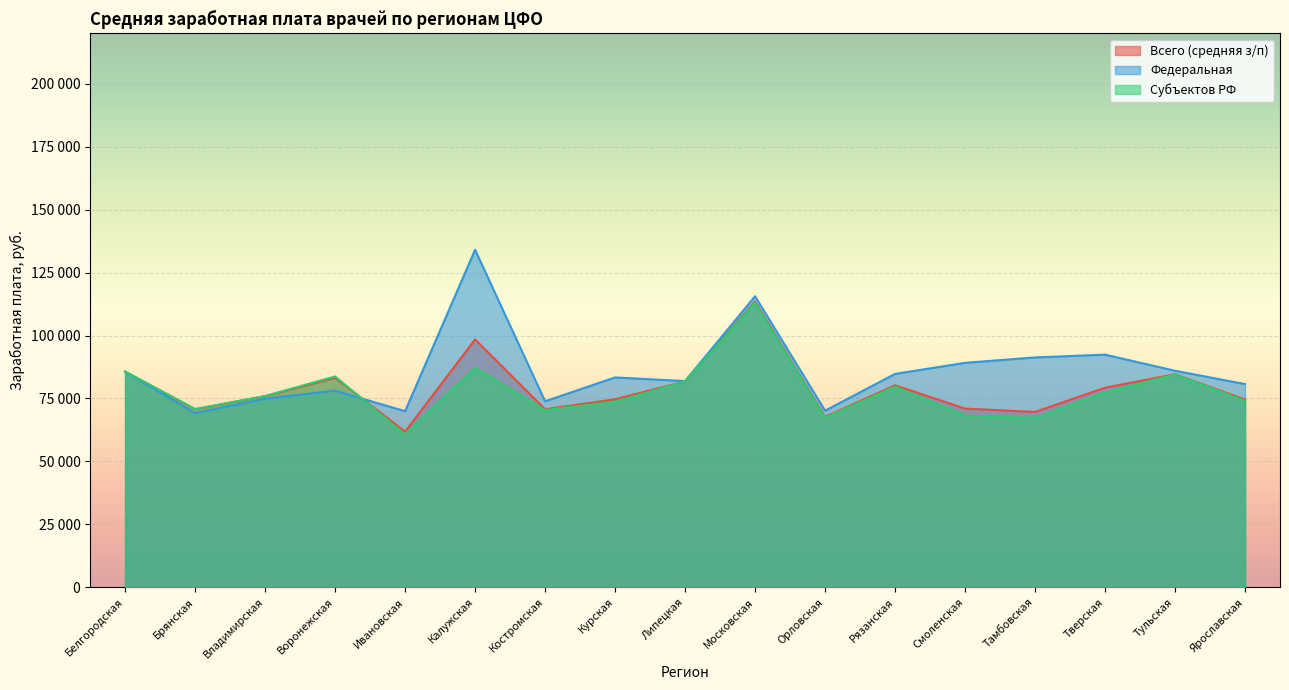

The Субъектов РФ series shows 70408.9 at Костромская. True or false?

True